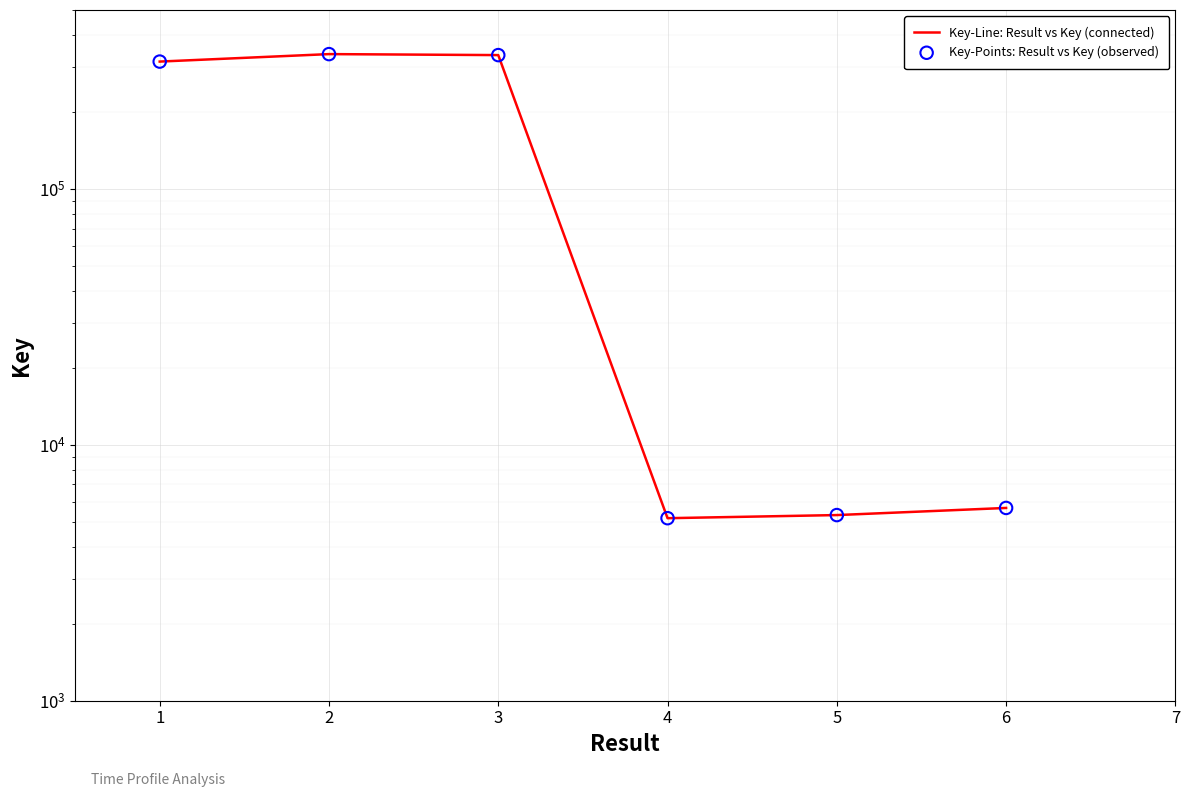

Which series contains the highest Y value?

Key-Line: Result vs Key (connected)